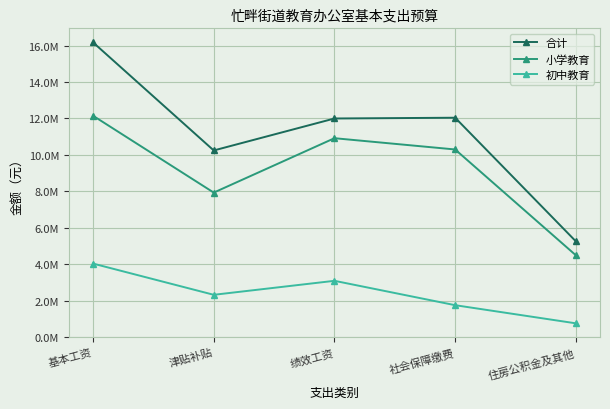

True or false: 合计 and 初中教育 intersect in this chart.

False